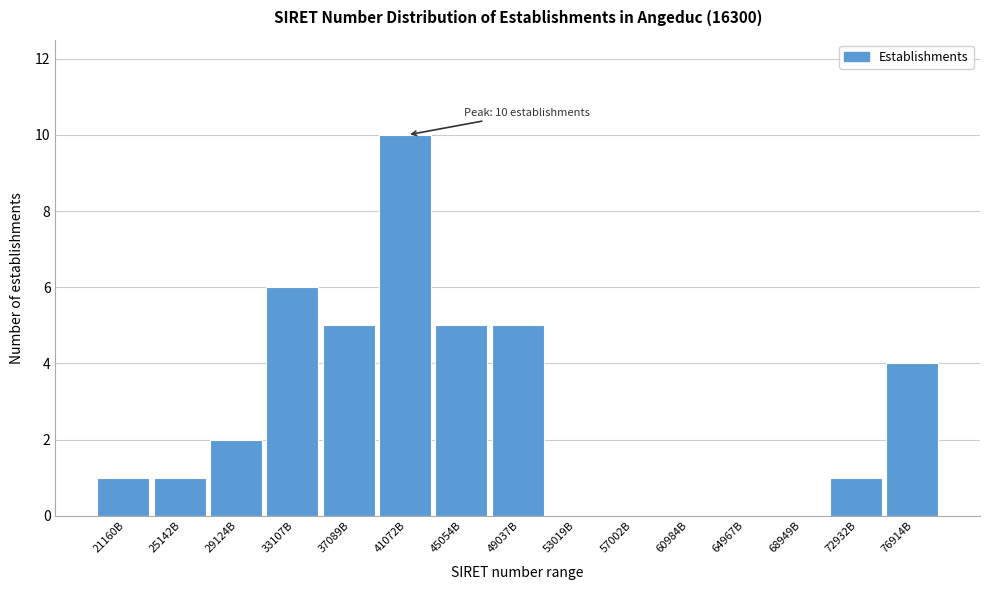

Reading left to right, list all the values displayed in this chart.

21160B=1	25142B=1	29124B=2	33107B=6	37089B=5	41072B=10	45054B=5	49037B=5	53019B=0	57002B=0	60984B=0	64967B=0	68949B=0	72932B=1	76914B=4